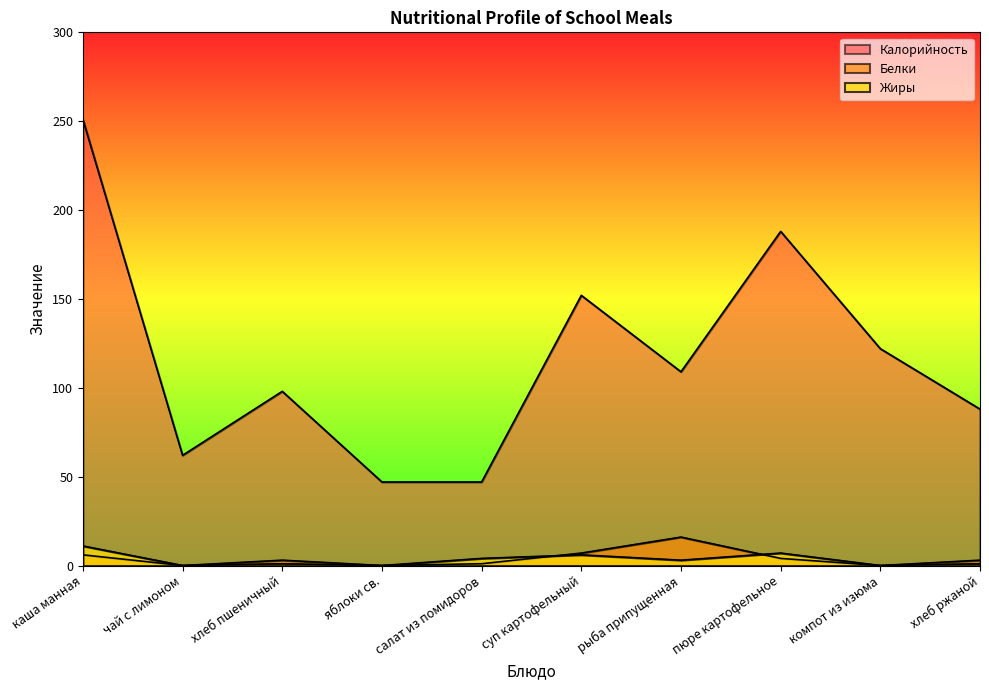

At which label does Калорийность first exceed 109?

каша манная